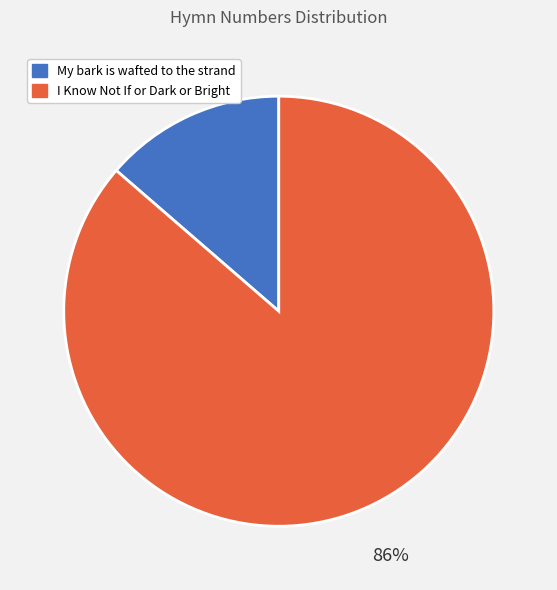

To the nearest percent, what portion does My bark is wafted to the strand represent?

14%